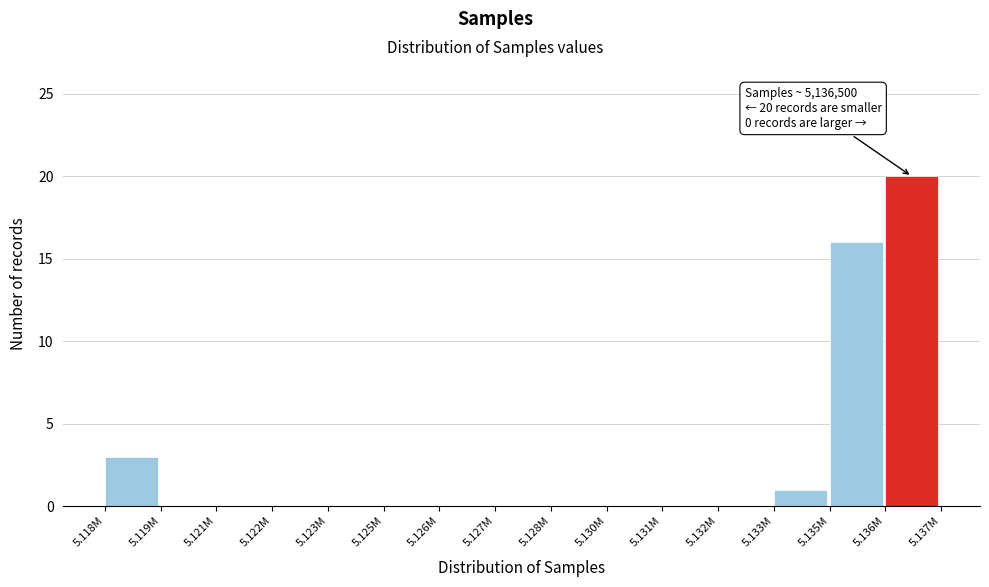

Reading left to right, transcribe all the data shown in this chart.

5.118M=3	5.119M=0	5.121M=0	5.122M=0	5.123M=0	5.125M=0	5.126M=0	5.127M=0	5.128M=0	5.130M=0	5.131M=0	5.132M=0	5.133M=1	5.135M=16	5.136M=20